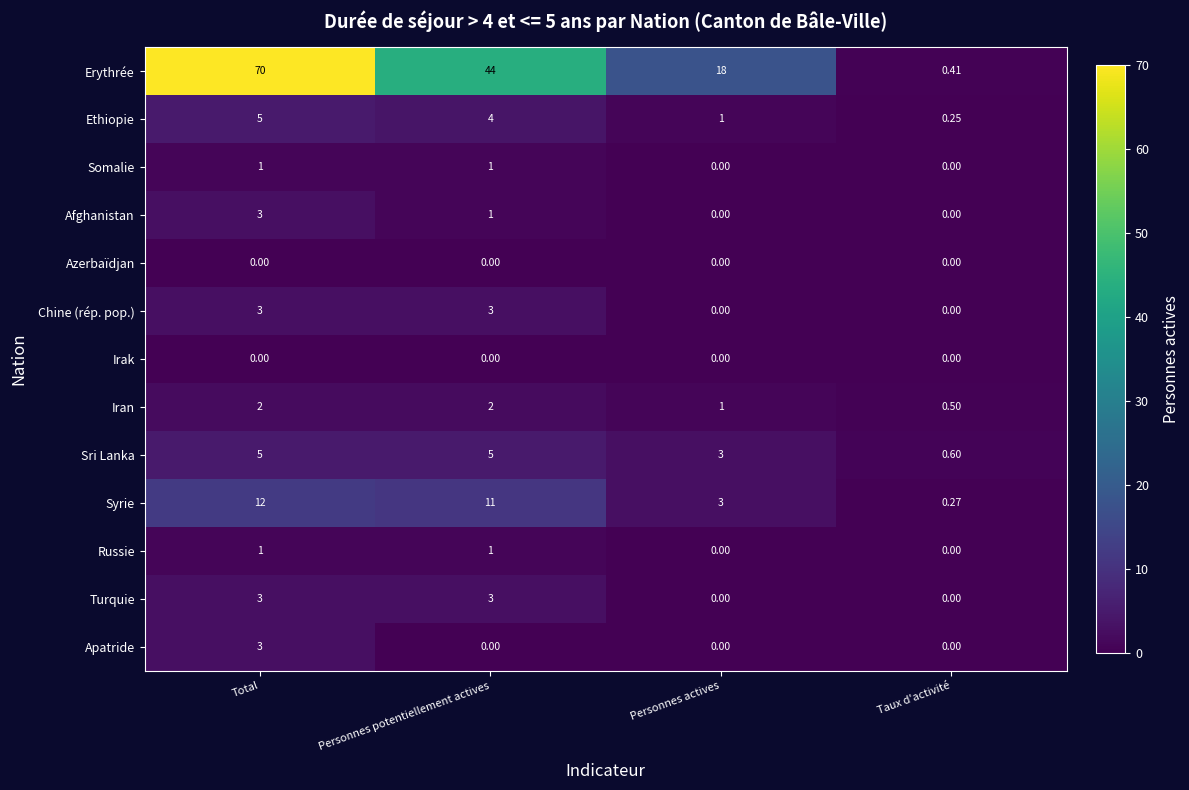

Which series has the largest range (max minus min)?

Erythrée